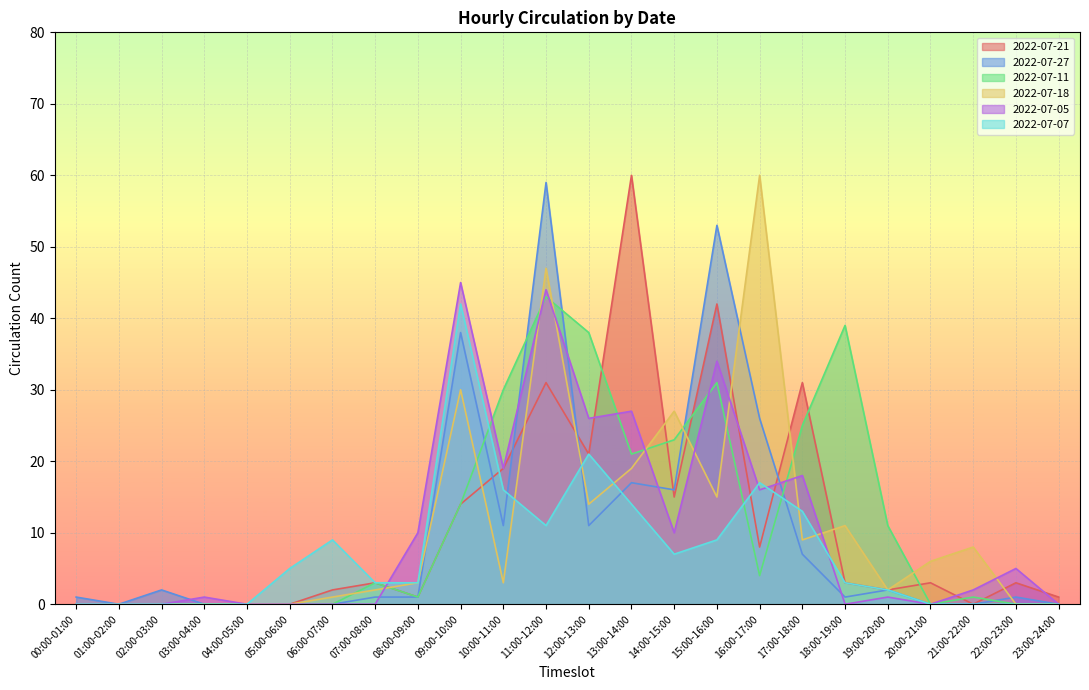

At which category is the sum across all series the highest?

11:00-12:00